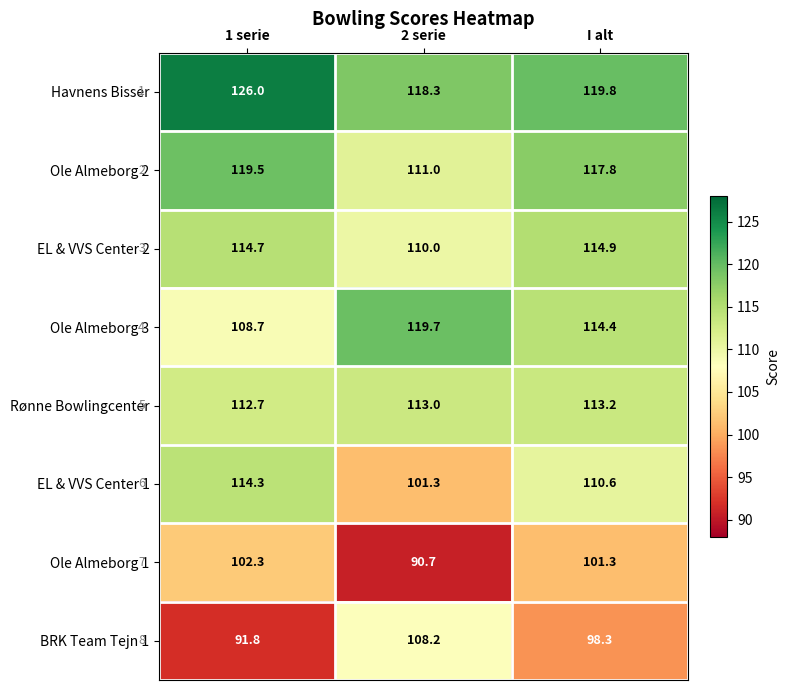

At how many categories does at least one series exceed 93?

3